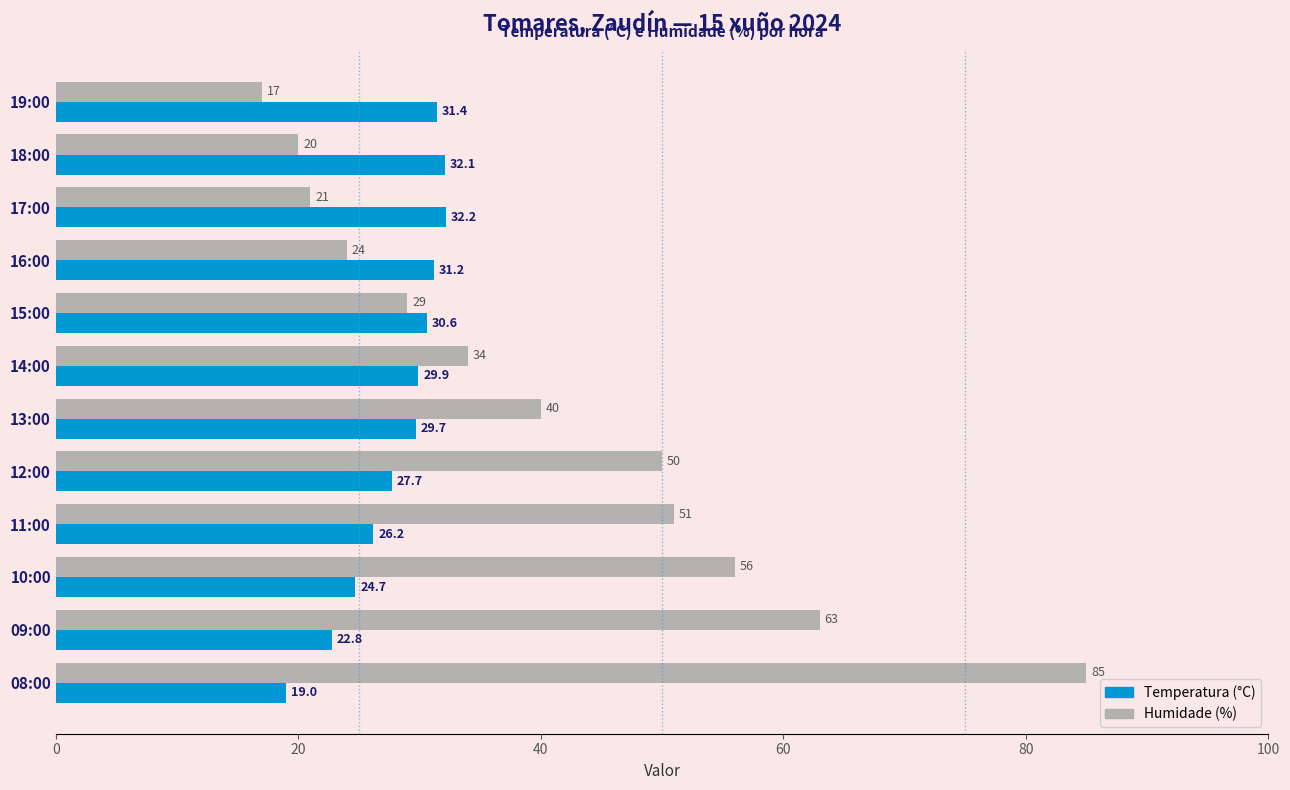

Rank the series by their average value, from lowest to highest.

Temperatura (°C), Humidade (%)